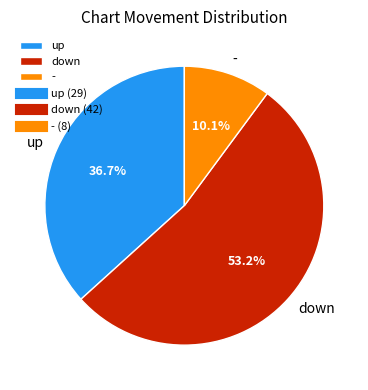

To the nearest percent, what percentage of the pie is down?

53%